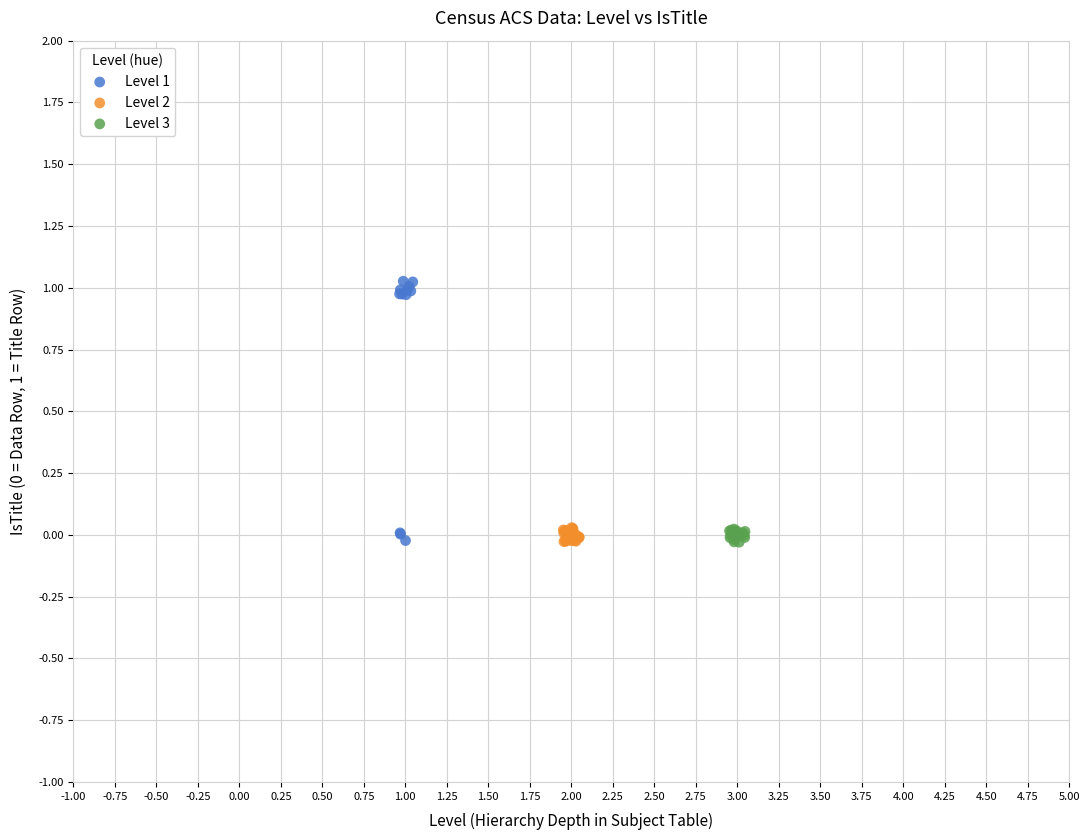

Which series has the widest spread of Y values?

Level 1